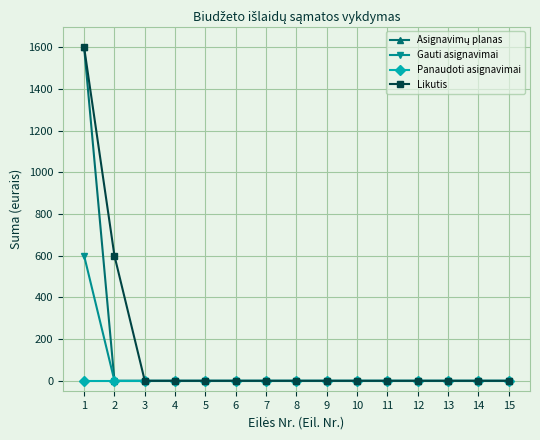

At which category is the sum across all series the highest?

1